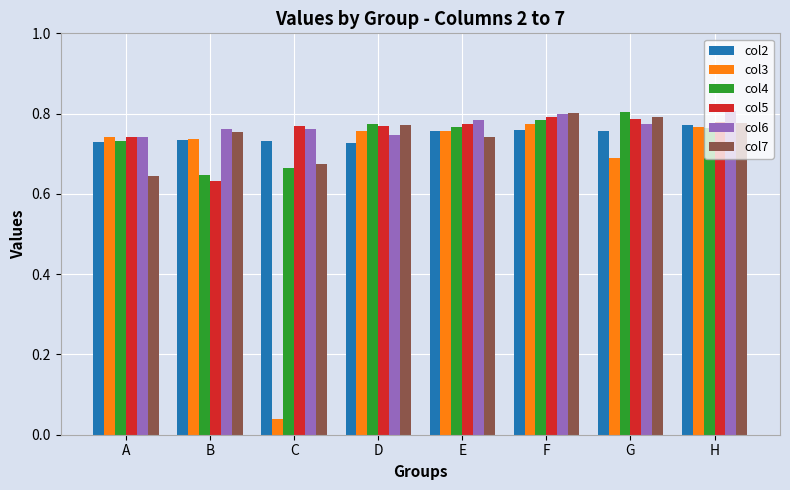

Is the value of col4 at B greater than the value of col3 at B?

No